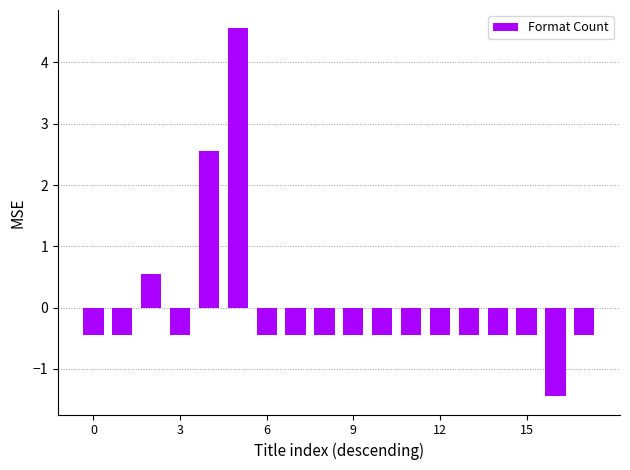

Count the number of values greater than 0.

3